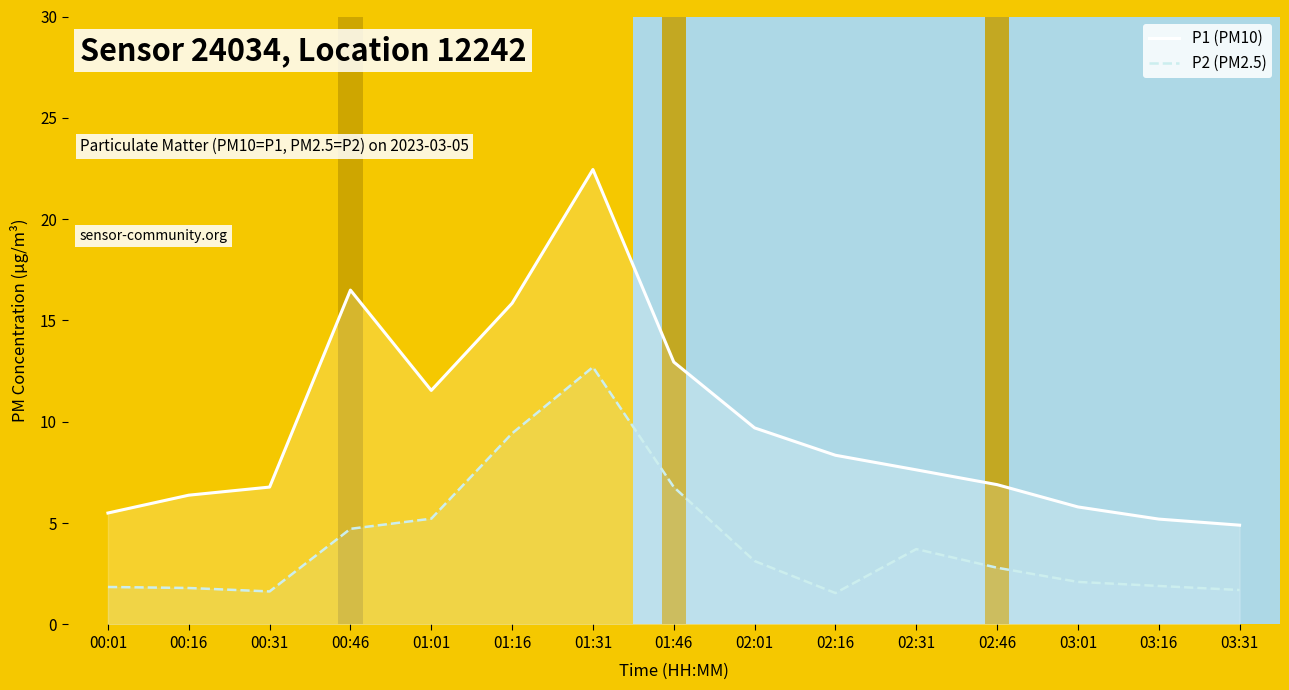

Does the chart have visible grid lines?

No